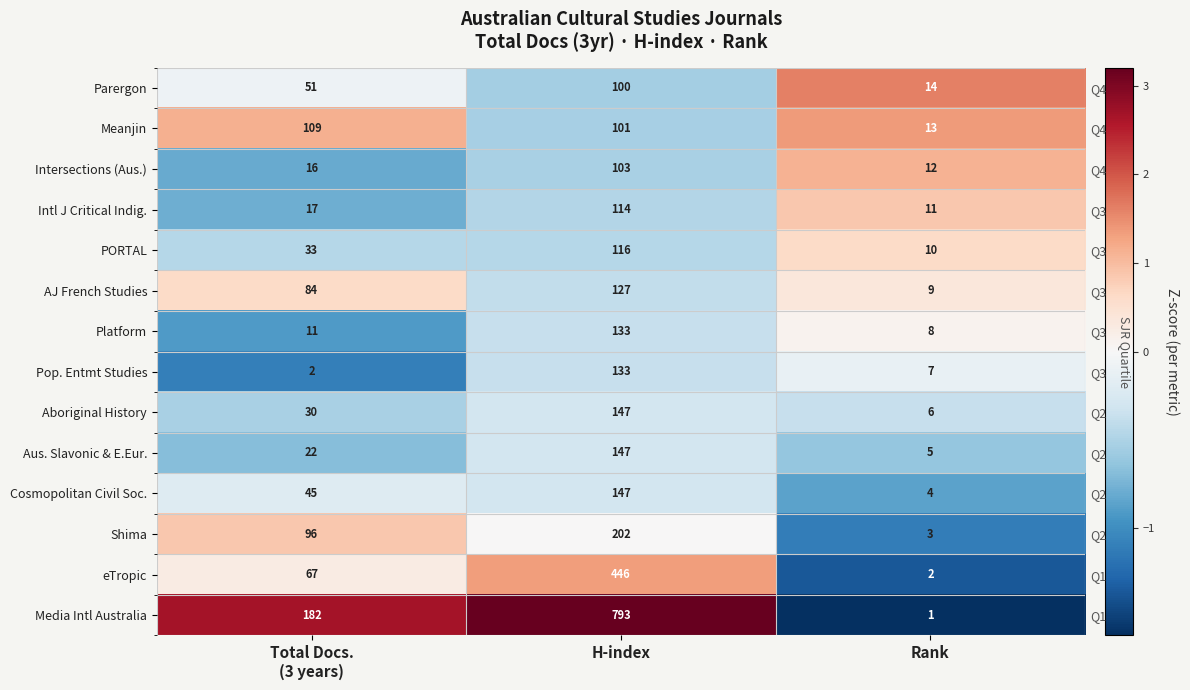

How many series are shown in this chart?

14